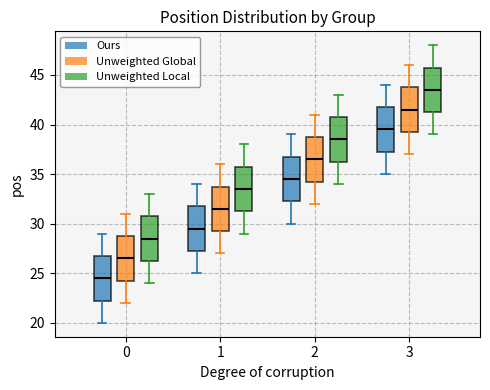

Which box has the highest median line?

3 (Unweighted Local)